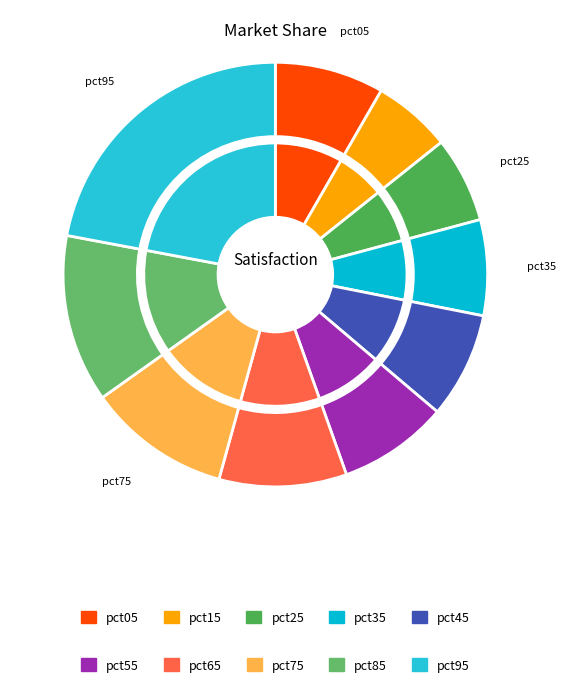

Is it true that pct75 is 11% of the pie?

True